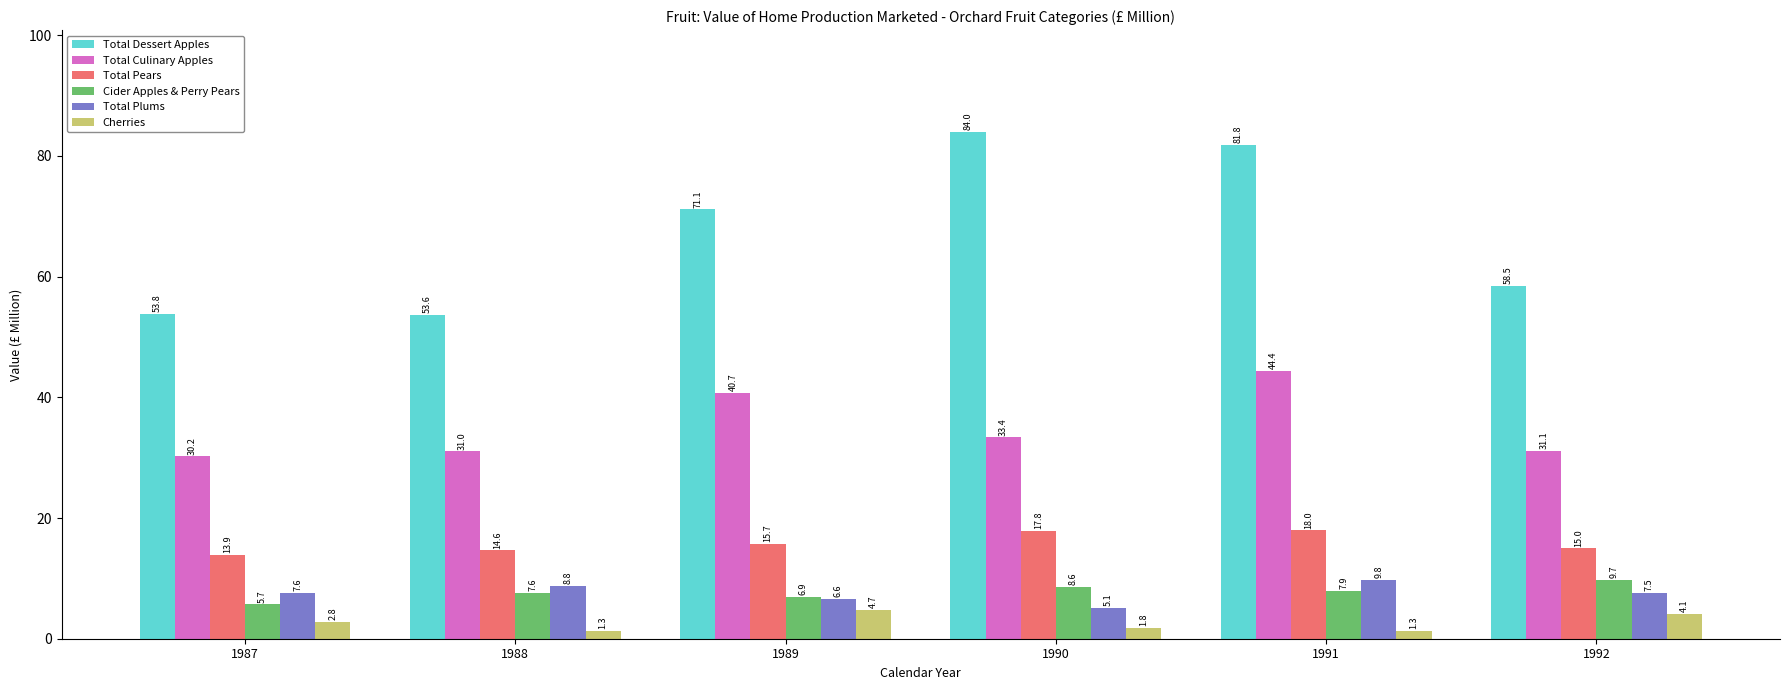

Reading left to right, what are all the values shown in this chart?

Total Dessert Apples: 1987=53.8	1988=53.6	1989=71.1	1990=84.0	1991=81.8	1992=58.5
Total Culinary Apples: 1987=30.2	1988=31.0	1989=40.7	1990=33.4	1991=44.4	1992=31.1
Total Pears: 1987=13.9	1988=14.6	1989=15.7	1990=17.8	1991=18.0	1992=15.0
Cider Apples & Perry Pears: 1987=5.7	1988=7.6	1989=6.9	1990=8.6	1991=7.9	1992=9.7
Total Plums: 1987=7.6	1988=8.8	1989=6.6	1990=5.1	1991=9.8	1992=7.5
Cherries: 1987=2.8	1988=1.3	1989=4.7	1990=1.8	1991=1.3	1992=4.1